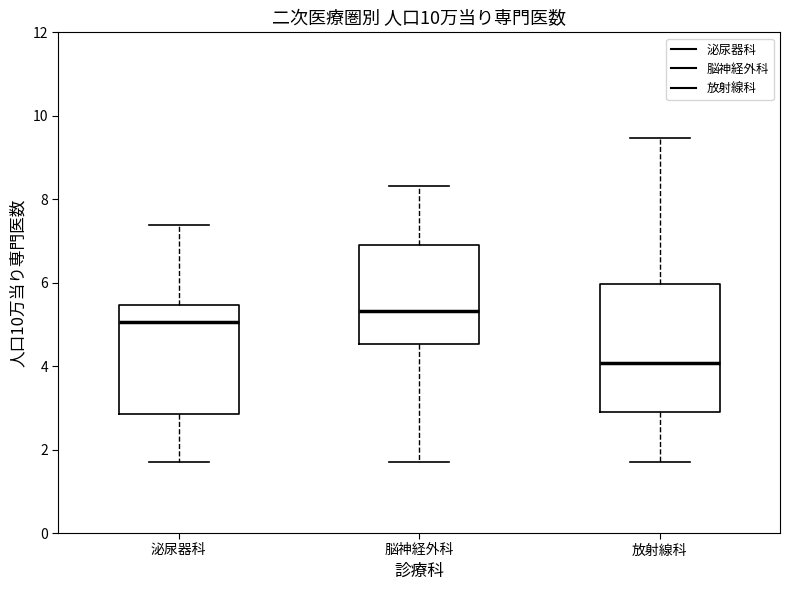

Reading left to right, read every box against the y-axis: the position of its median line, the range the box covers, and the ends of its whiskers. The values are not printed on the chart, so give them approximately, as read against the axis.

泌尿器科: median 5.0, box 2.8 to 5.4, whiskers 1.6 to 7.4
脳神経外科: median 5.4, box 4.6 to 6.8, whiskers 1.6 to 8.4
放射線科: median 4.0, box 2.8 to 6.0, whiskers 1.6 to 9.4